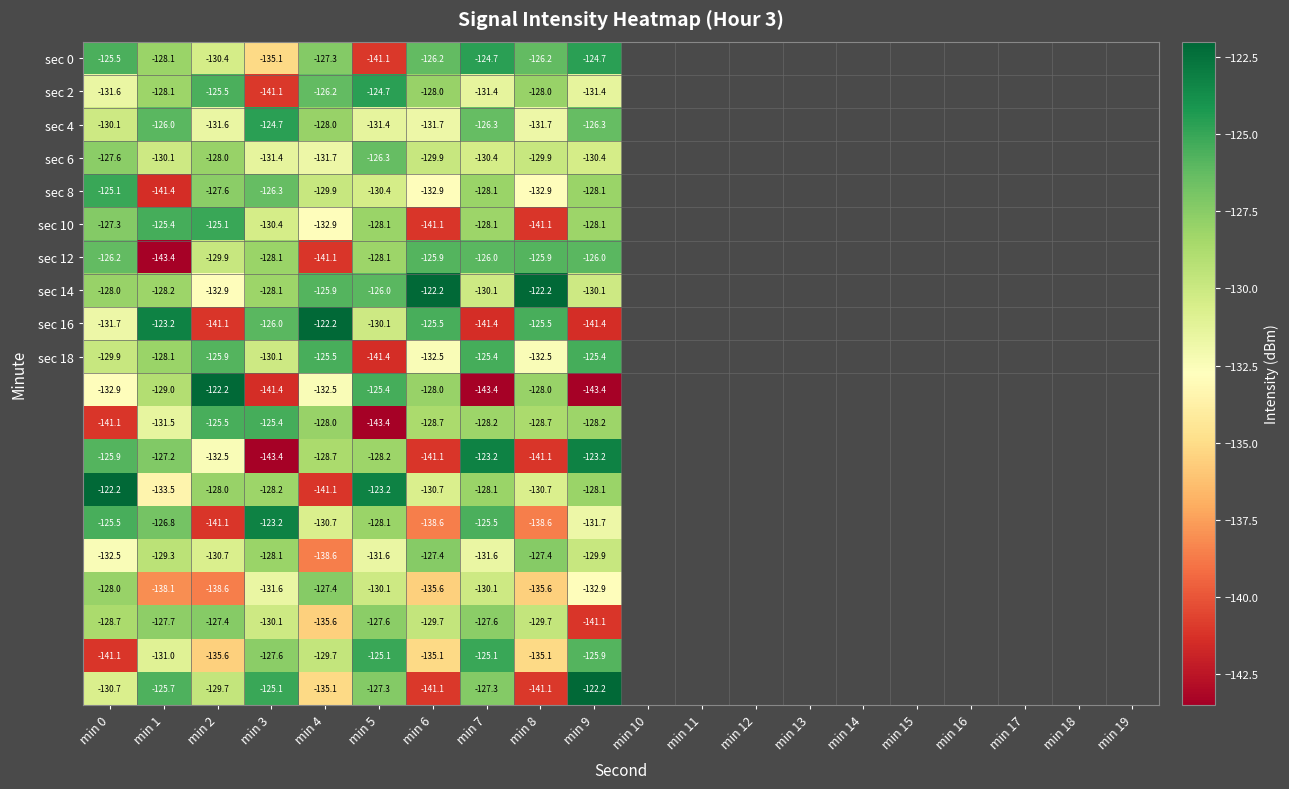

How many series are shown in this chart?

20